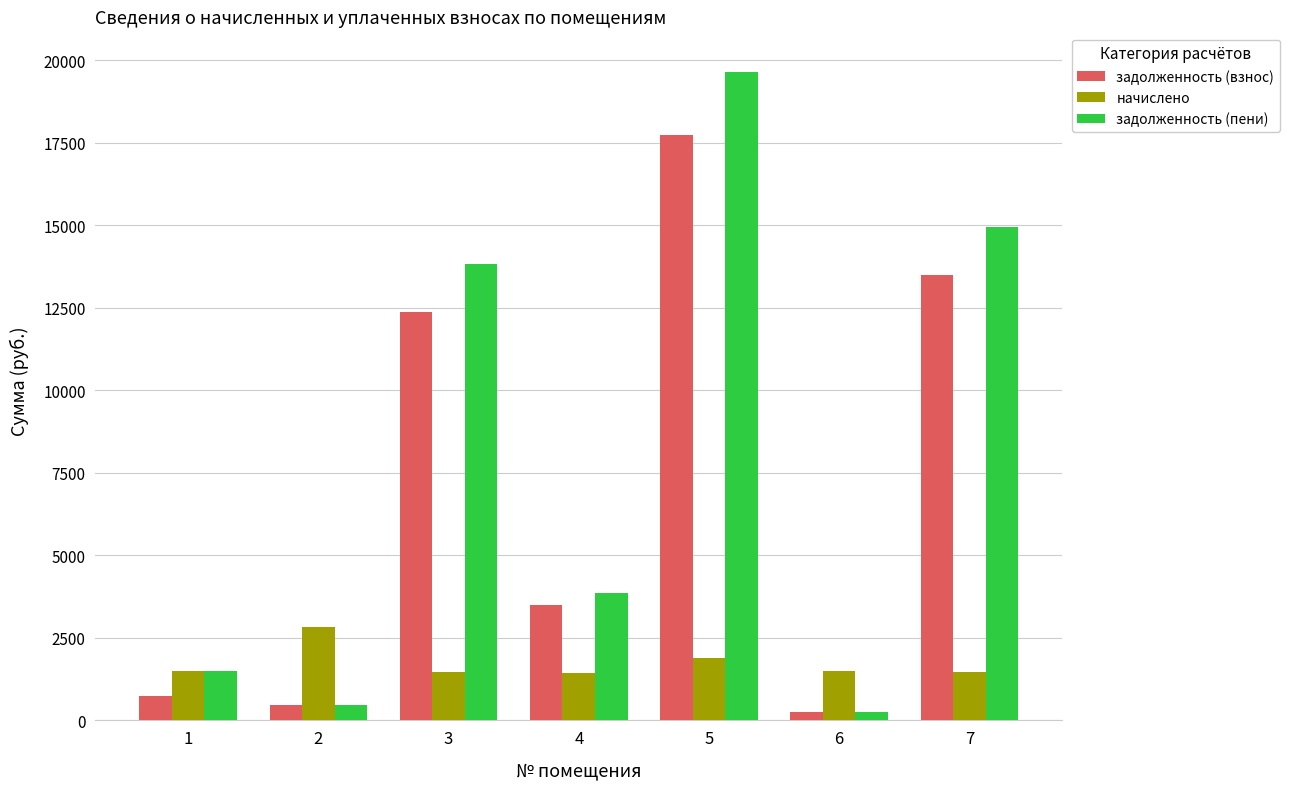

The value of задолженность (пени) at 1 is 1495.3. True or false?

True